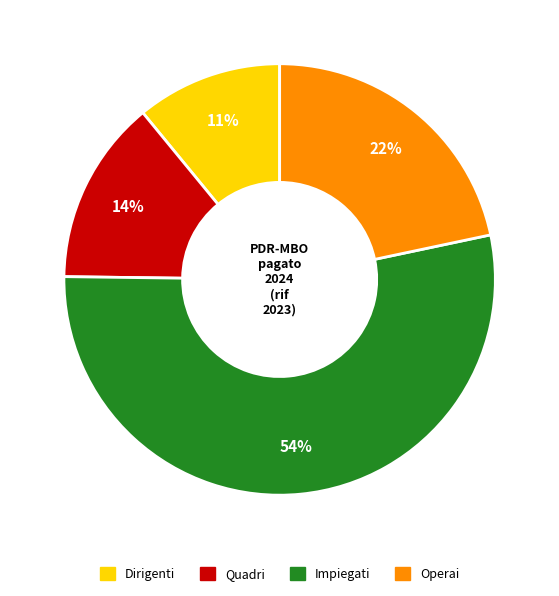

Does Impiegati represent more than half of the total?

Yes